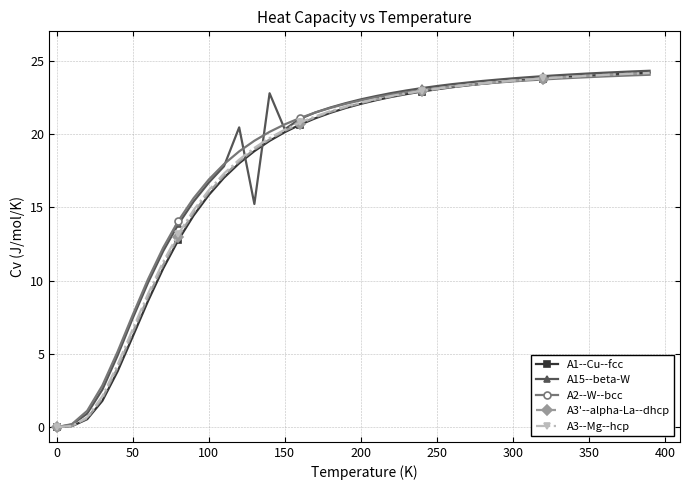

At how many categories does at least one series exceed 8?

34